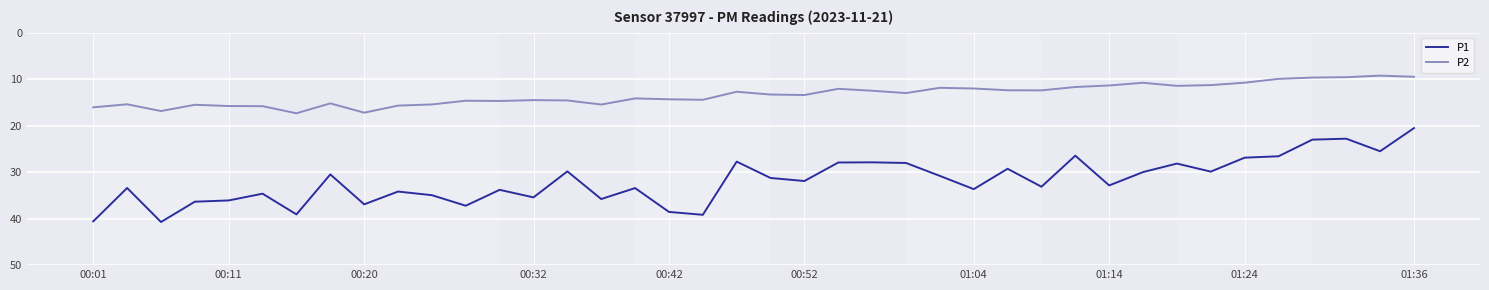

What is the greatest value displayed?

40.7